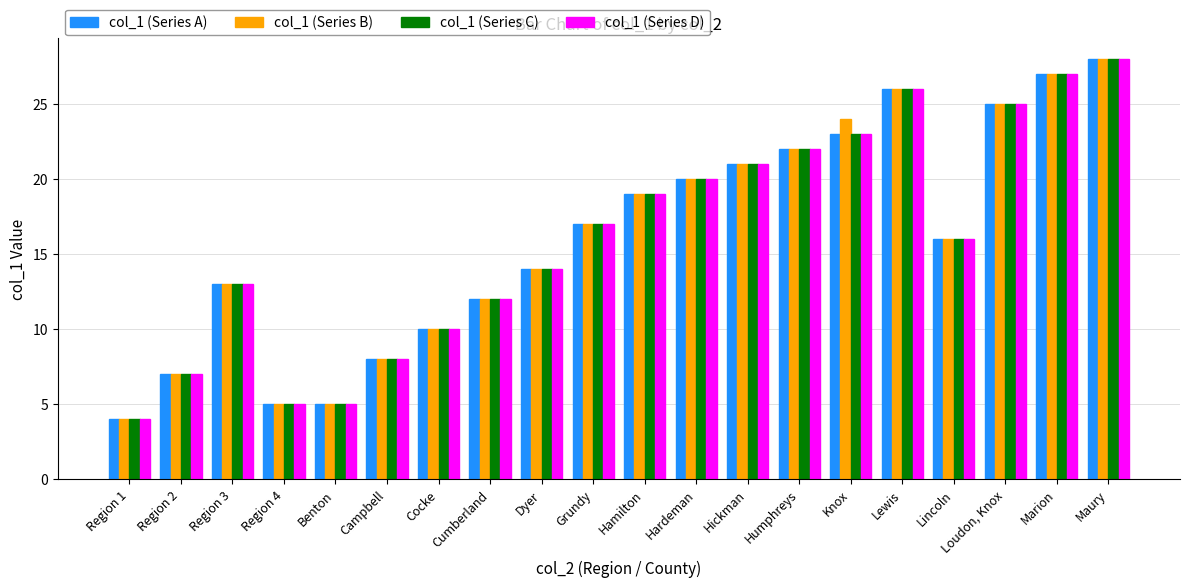

How many groups of bars are there?

20